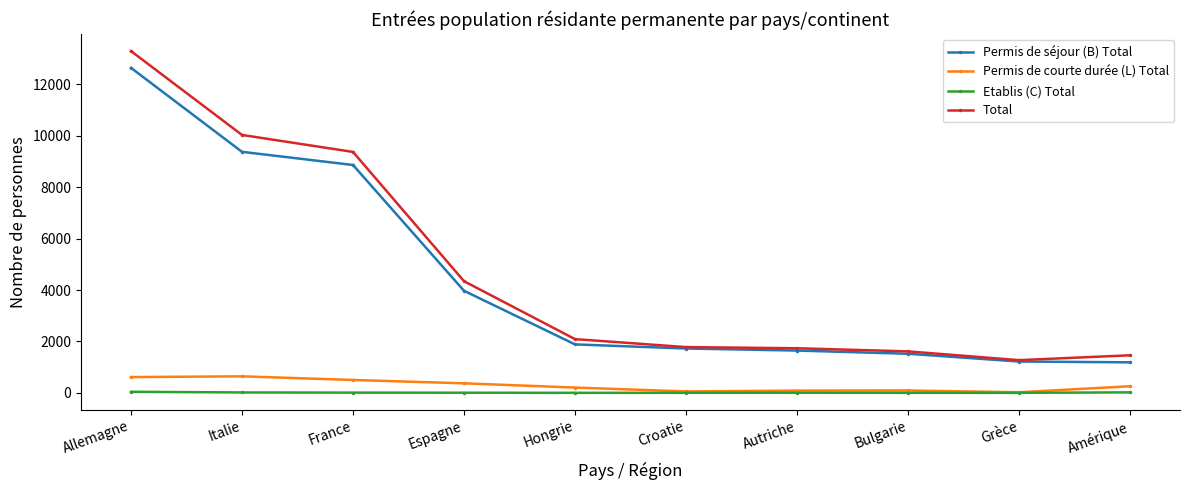

Rank the series by their maximum value, from highest to lowest.

Total, Permis de séjour (B) Total, Permis de courte durée (L) Total, Etablis (C) Total